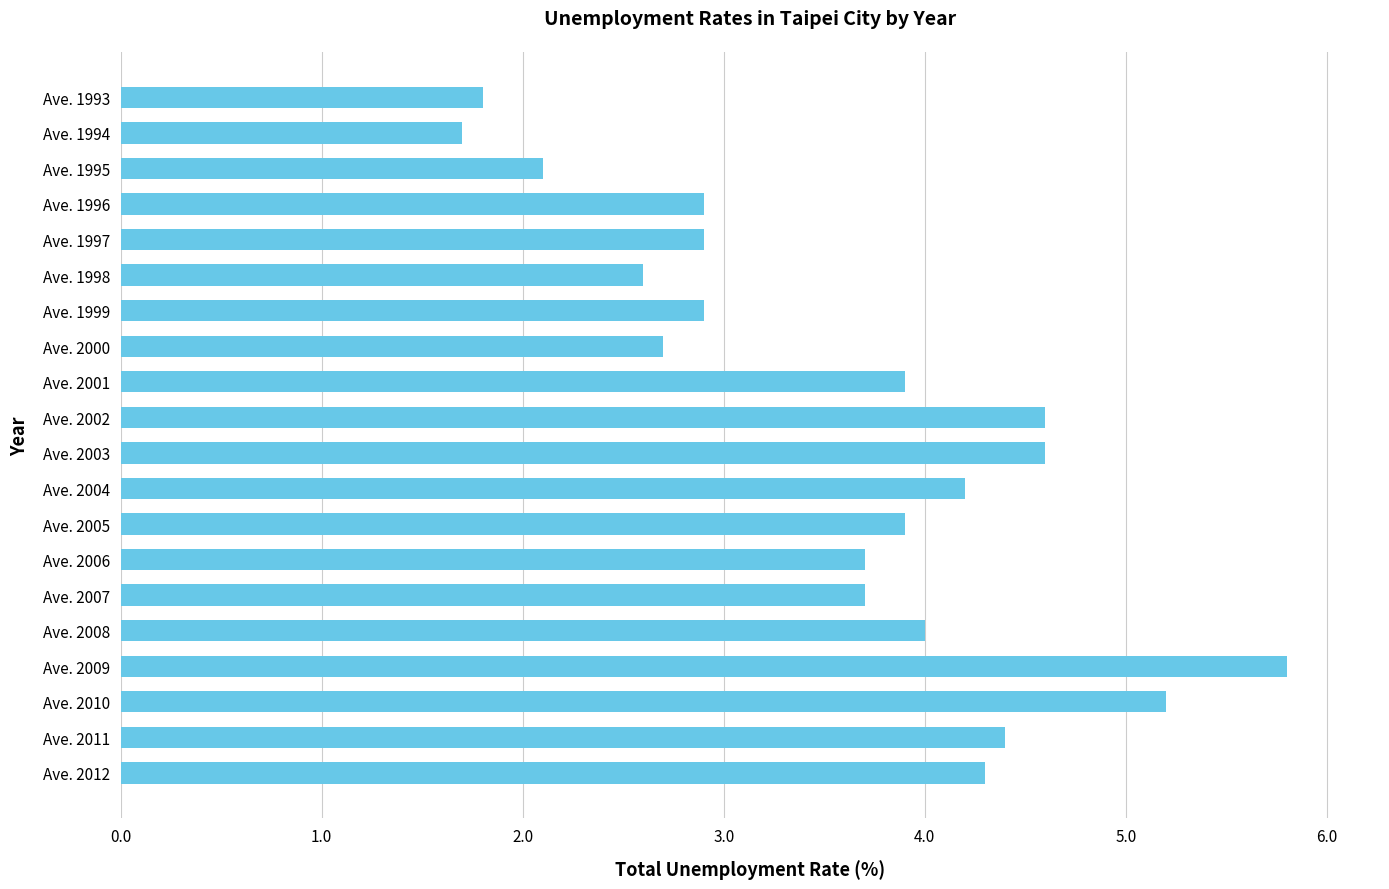

Reading bottom to top, list all the values displayed in this chart.

Ave. 2012=4.3	Ave. 2011=4.4	Ave. 2010=5.2	Ave. 2009=5.8	Ave. 2008=4.0	Ave. 2007=3.7	Ave. 2006=3.7	Ave. 2005=3.9	Ave. 2004=4.2	Ave. 2003=4.6	Ave. 2002=4.6	Ave. 2001=3.9	Ave. 2000=2.7	Ave. 1999=2.9	Ave. 1998=2.6	Ave. 1997=2.9	Ave. 1996=2.9	Ave. 1995=2.1	Ave. 1994=1.7	Ave. 1993=1.8